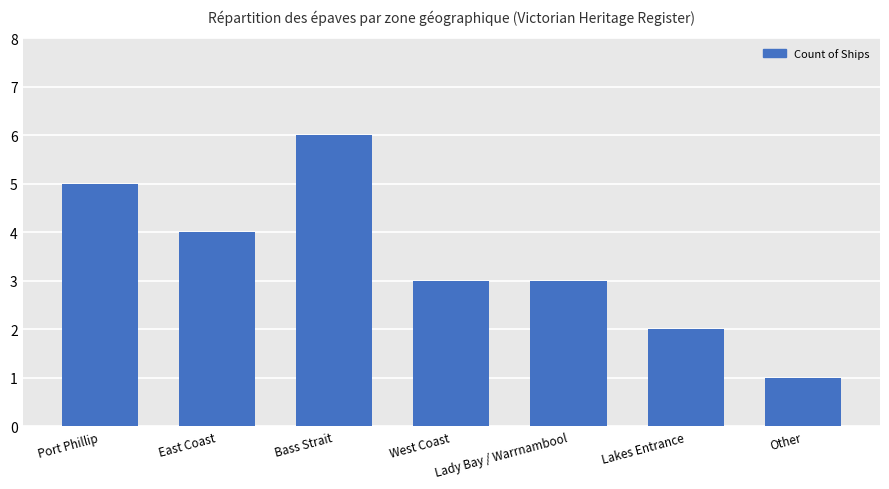

Is it true that the value at Port Phillip is 2?

False